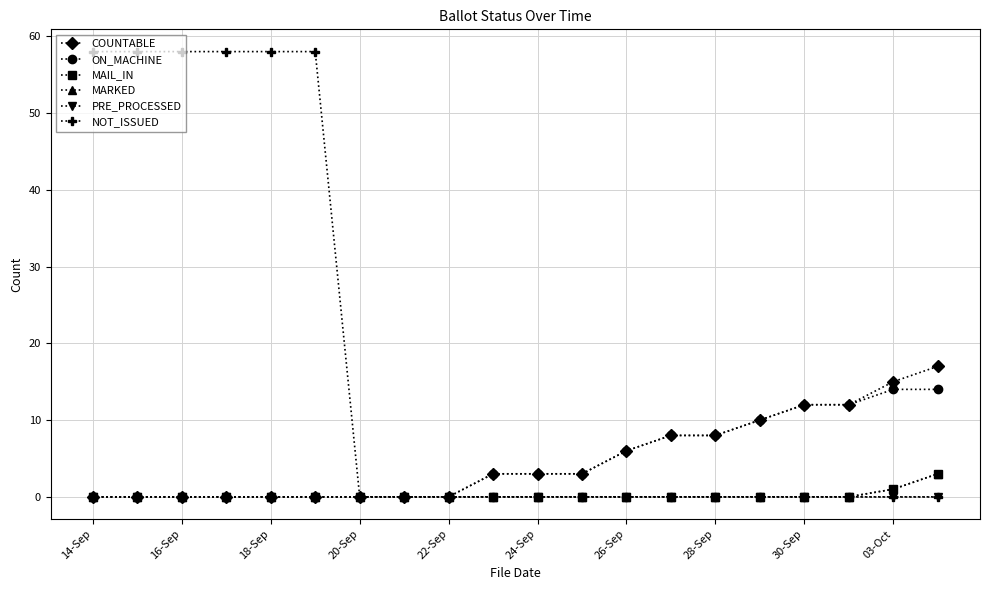

Is this an area chart (filled region under the line)?

No